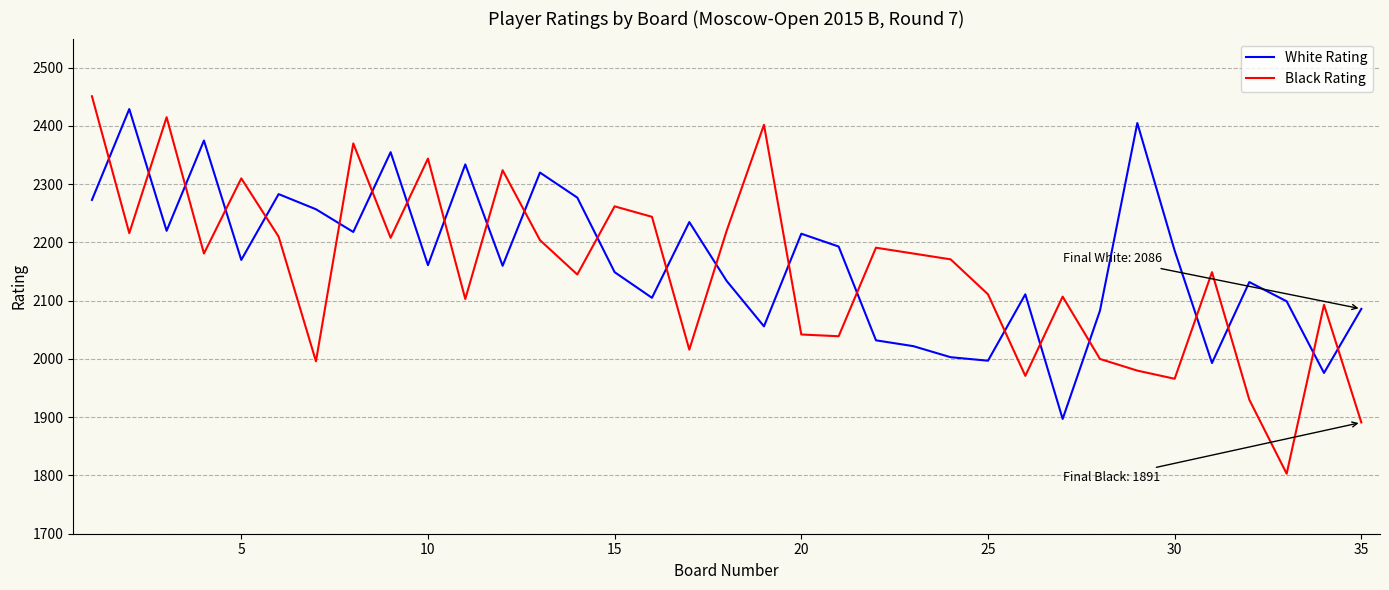

What is the maximum value shown in the chart?

2451